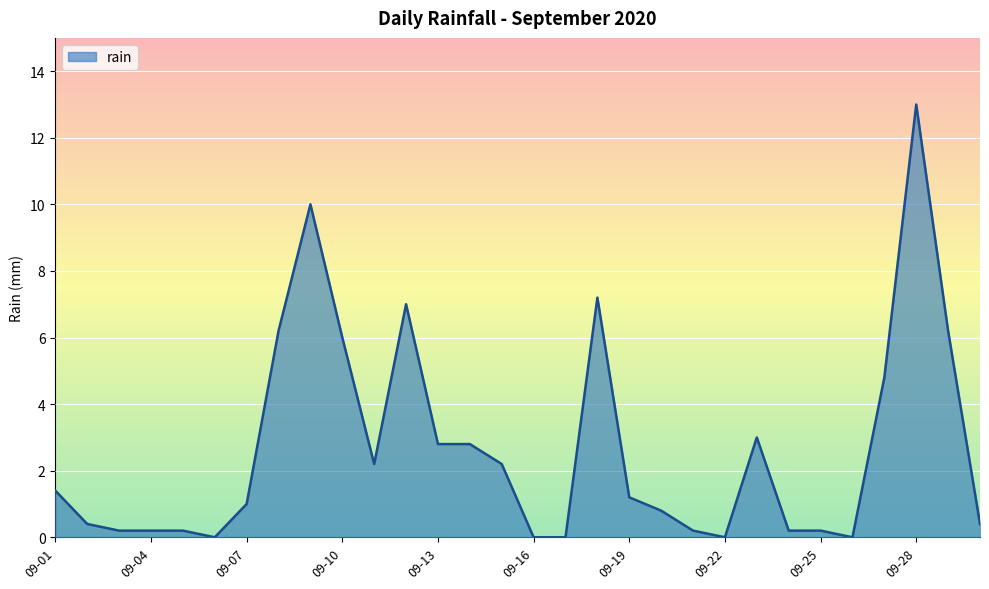

What is the difference between the maximum and minimum values?

13.0